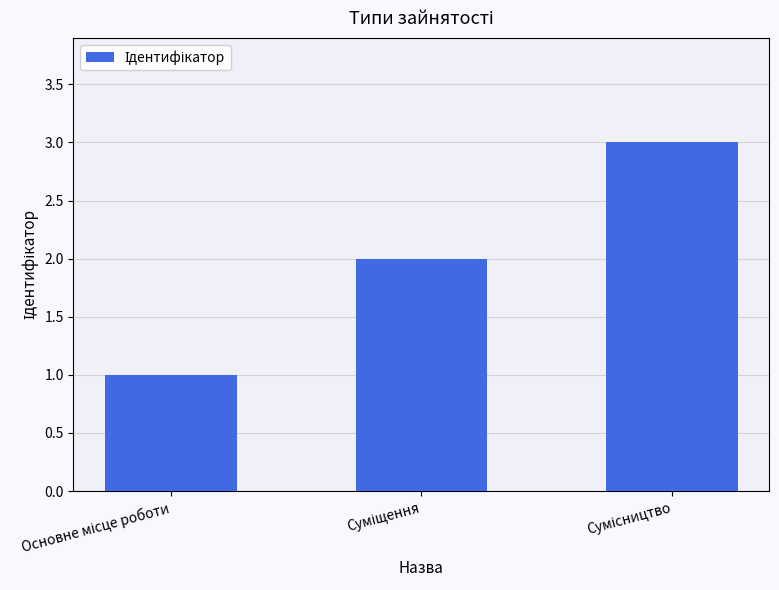

What is the sum of all values?

6